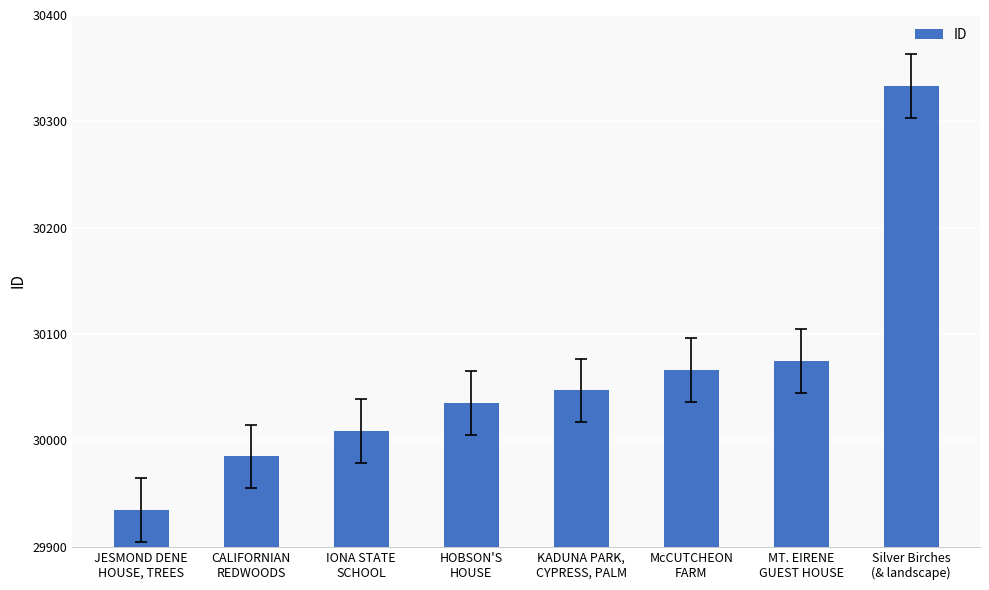

What is the ratio of the value at JESMOND DENE
HOUSE, TREES to the value at KADUNA PARK,
CYPRESS, PALM?

1.0